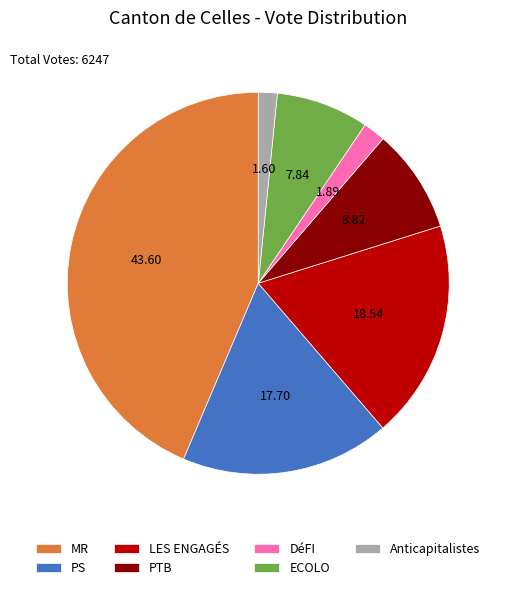

What is the largest slice in the pie chart?

MR